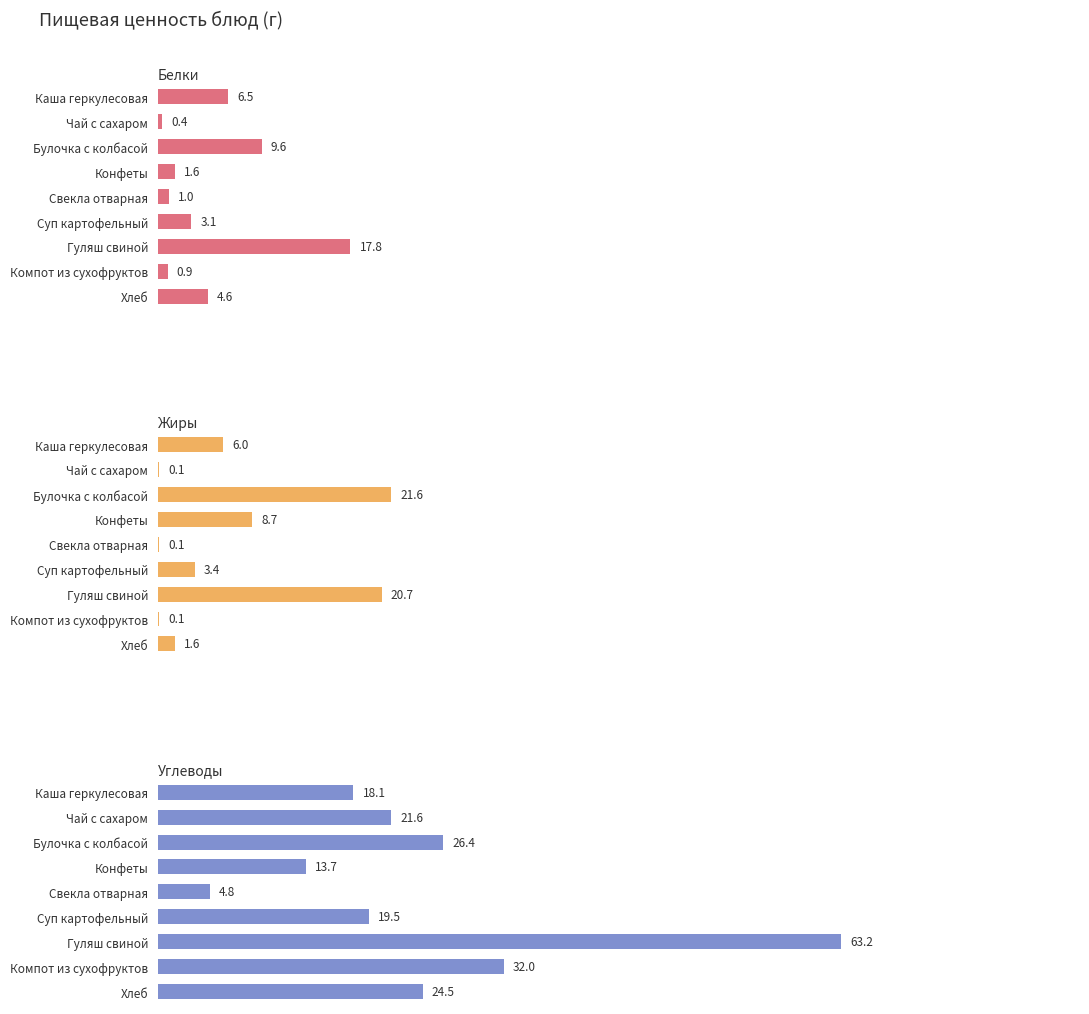

What is the approximate value of Углеводы at Гуляш свиной?

63.2